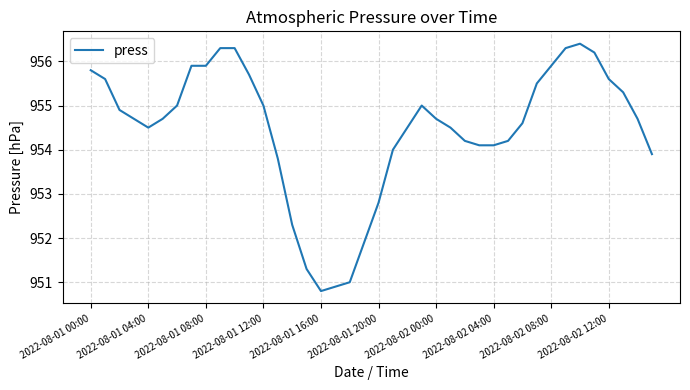

What is the maximum value shown in the chart?

956.4